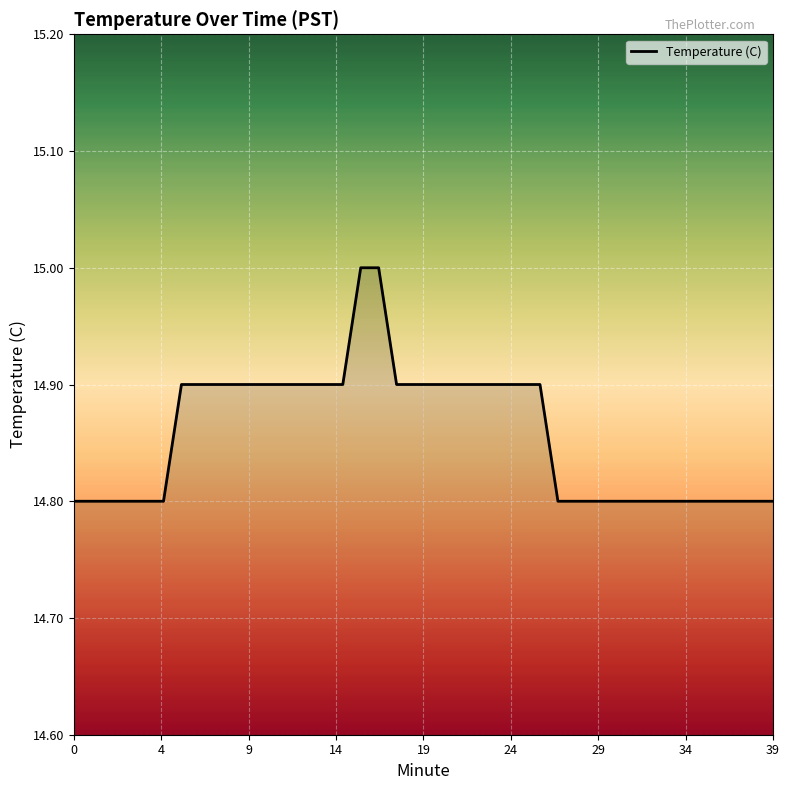

What is the difference between the maximum and minimum values?

0.2